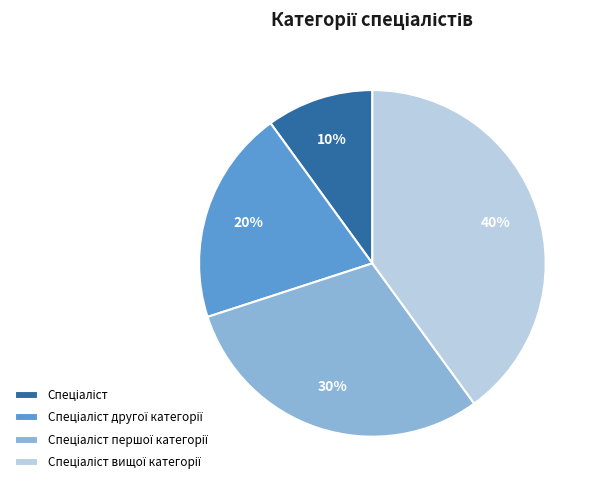

To the nearest percent, what is the difference between the largest and smallest slice percentages?

30%